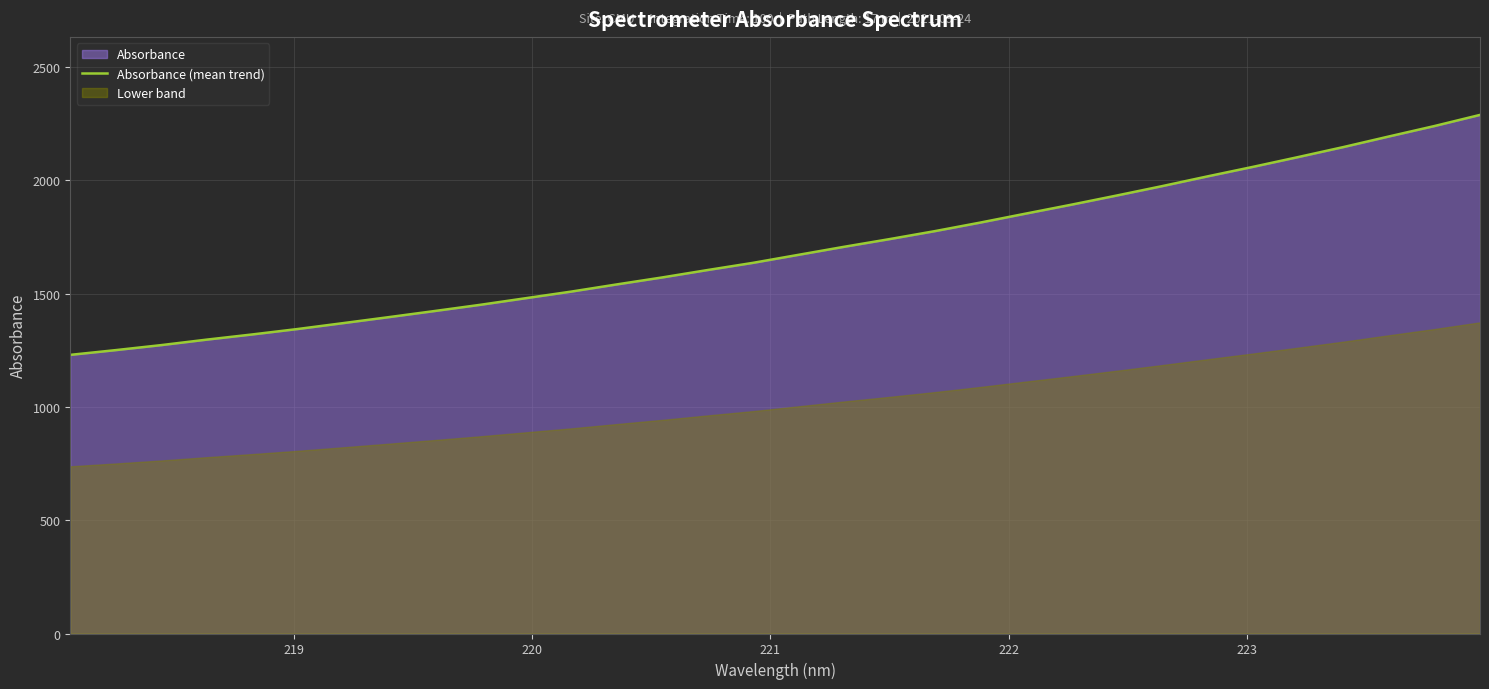

What is the maximum value for Absorbance (mean trend)?

2289.5